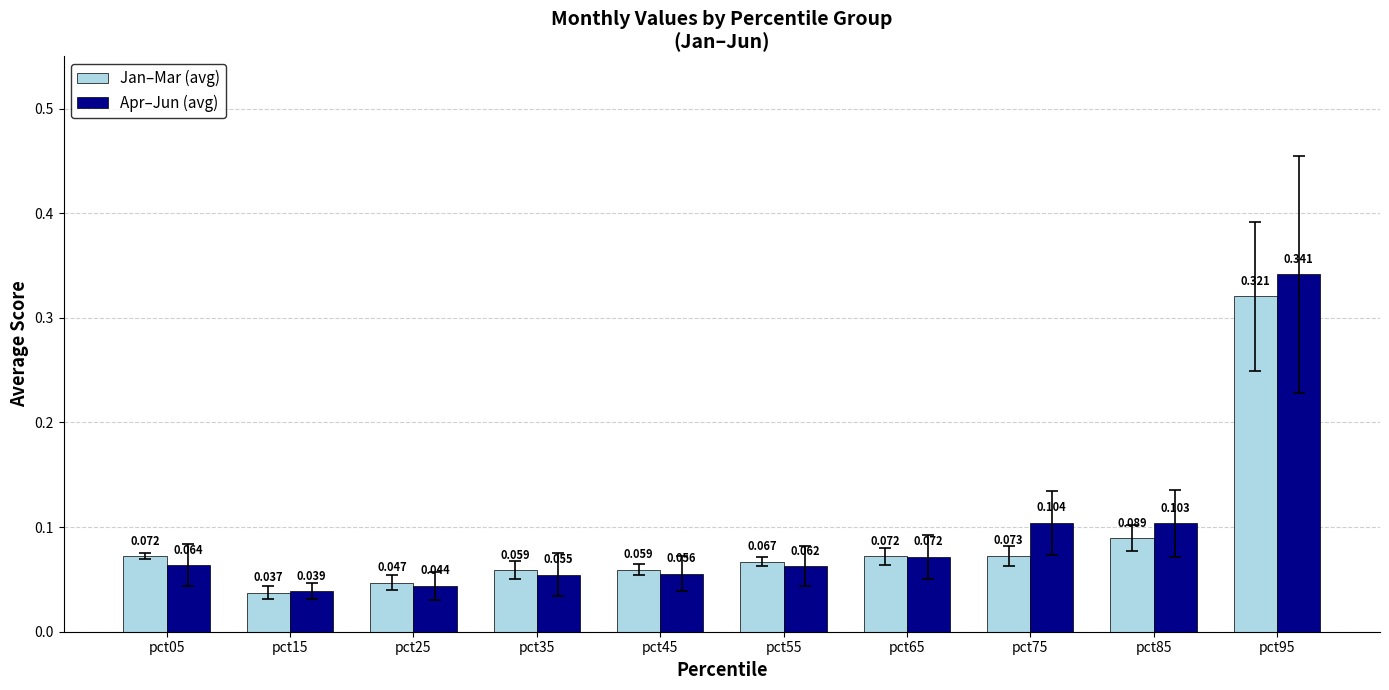

List the series in order of their overall mean, lowest first.

Jan–Mar (avg), Apr–Jun (avg)